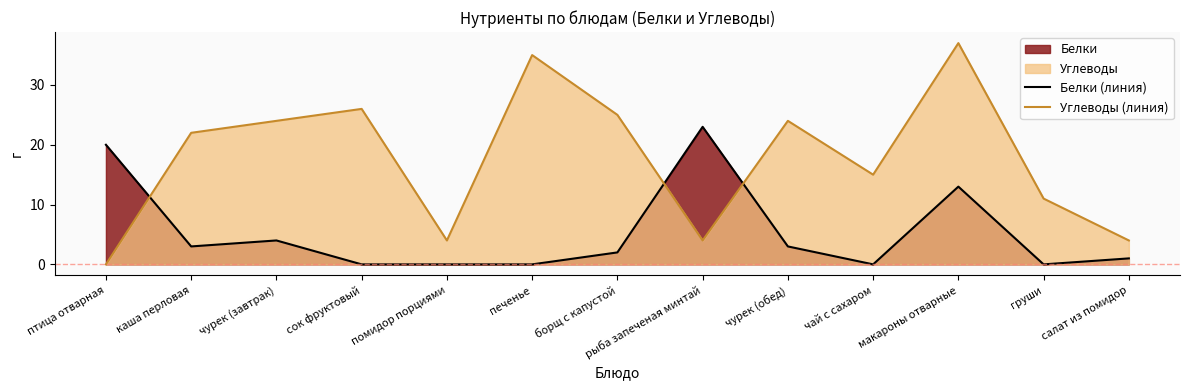

After their last crossing, which series has the higher values: Углеводы (линия) or Белки (линия)?

Углеводы (линия)